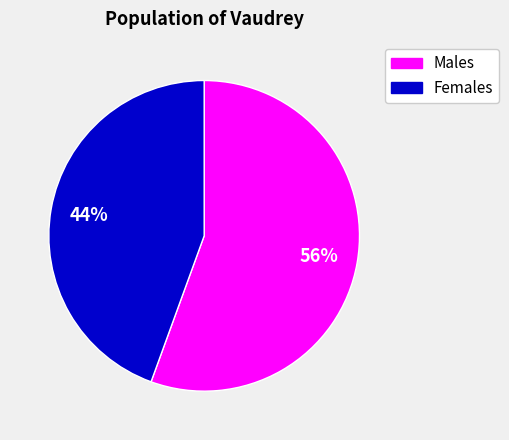

Which category has the smallest portion of the pie?

Females